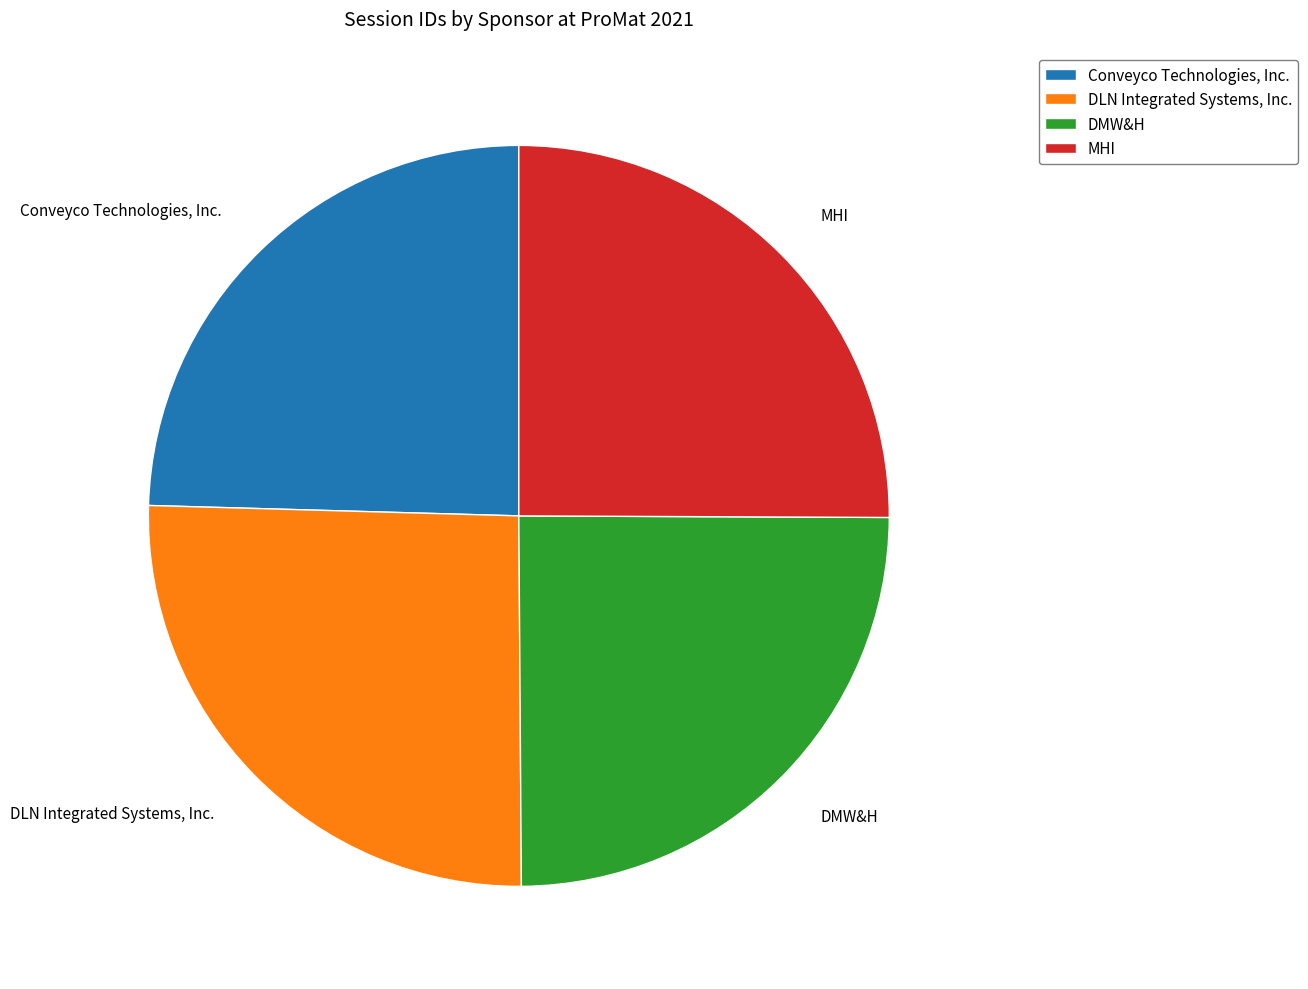

Do MHI and DLN Integrated Systems, Inc. together represent more than half of the pie?

Yes